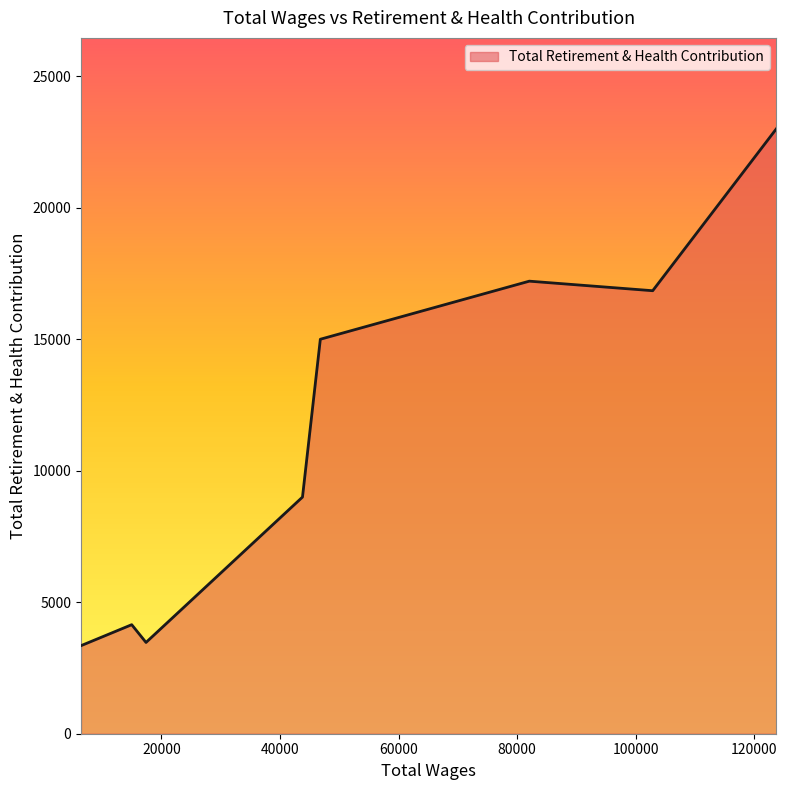

What is the difference between the second highest and second lowest values?

13734